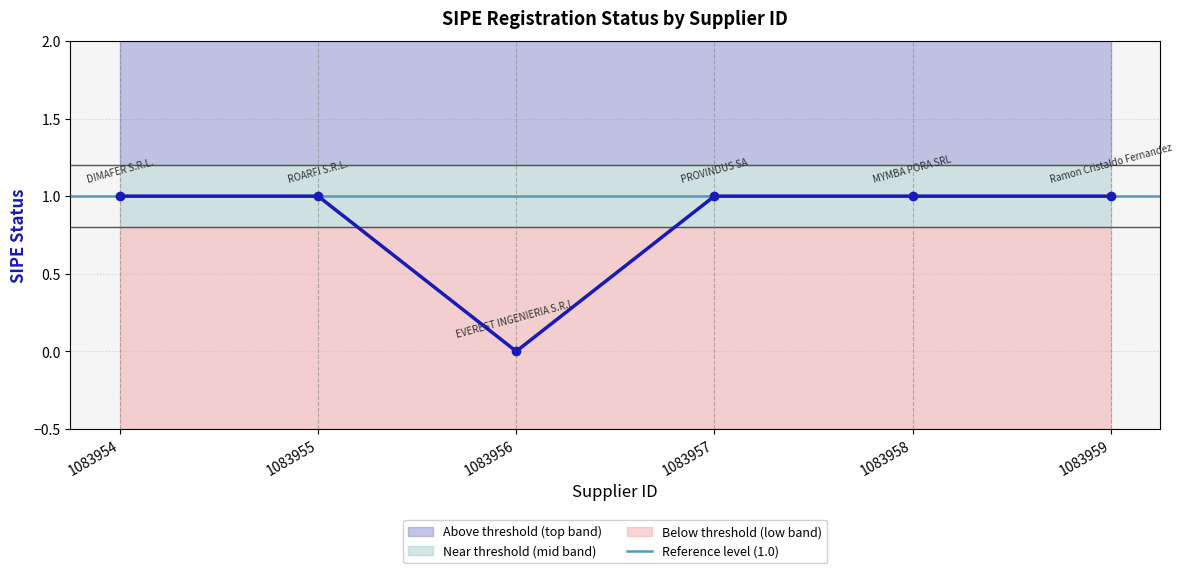

Count the number of data series in this chart.

1